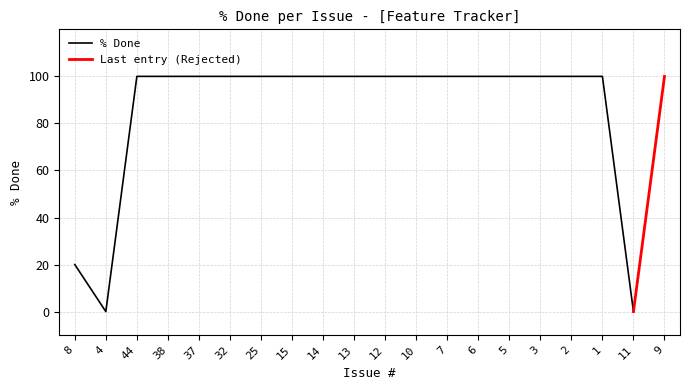

How many interior local valleys (lower than both neighbors) does the data have?

2